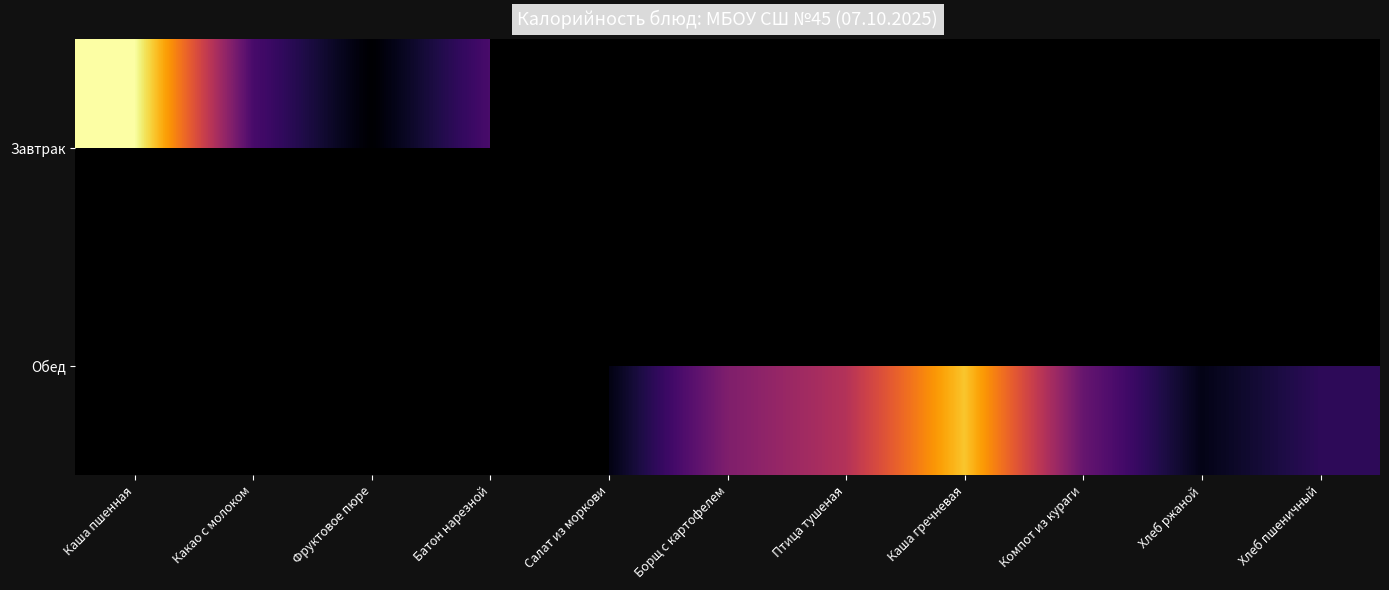

Between Какао с молоком and Борщ с картофелем, which is larger?

Борщ с картофелем